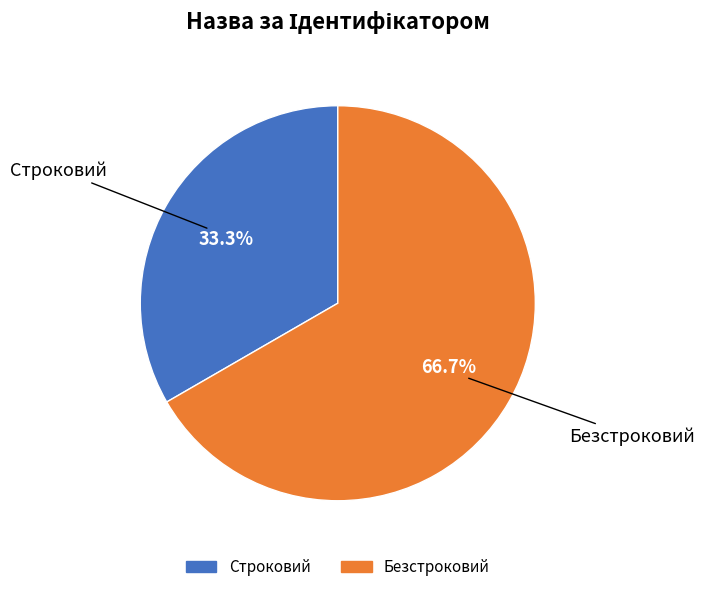

To the nearest percent, what is the difference between the largest and smallest slice percentages?

33%